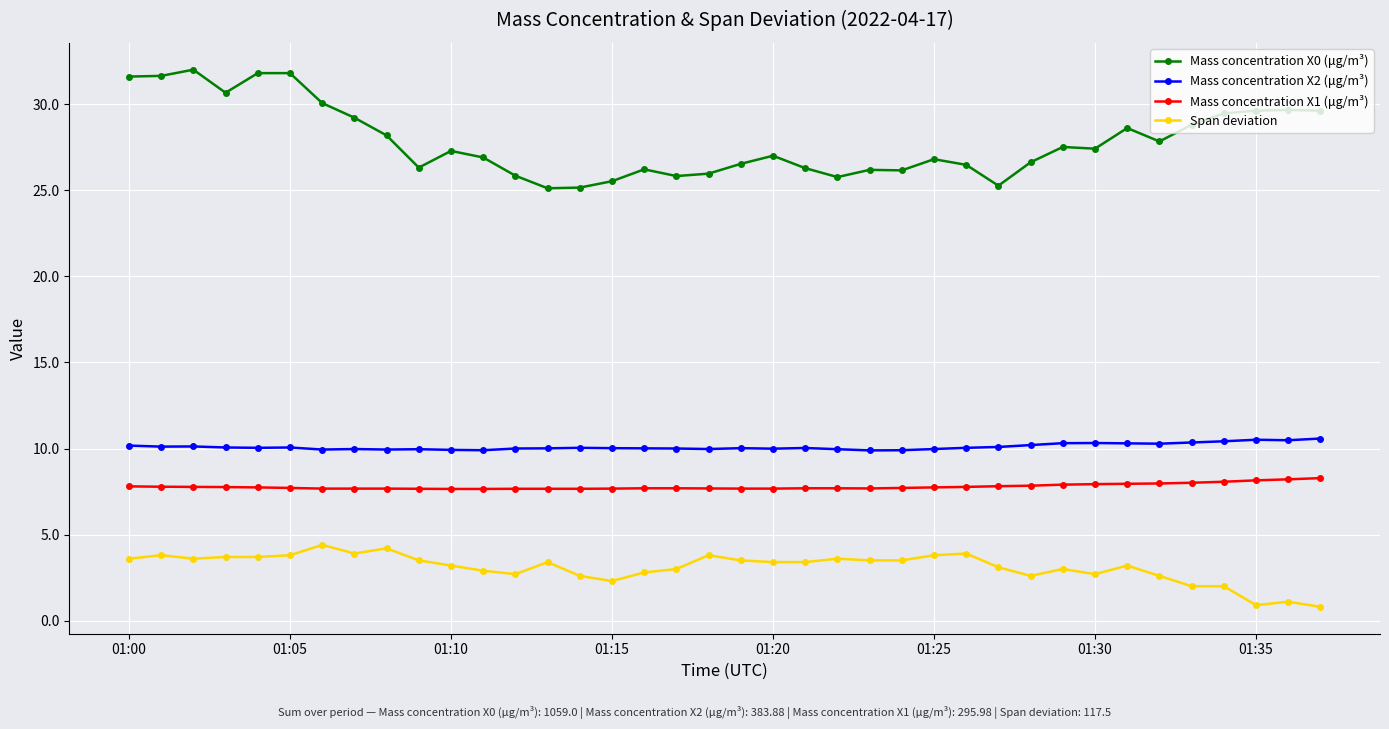

List the series in order of their peak value, lowest first.

Span deviation, Mass concentration X1 (μg/m³), Mass concentration X2 (μg/m³), Mass concentration X0 (μg/m³)